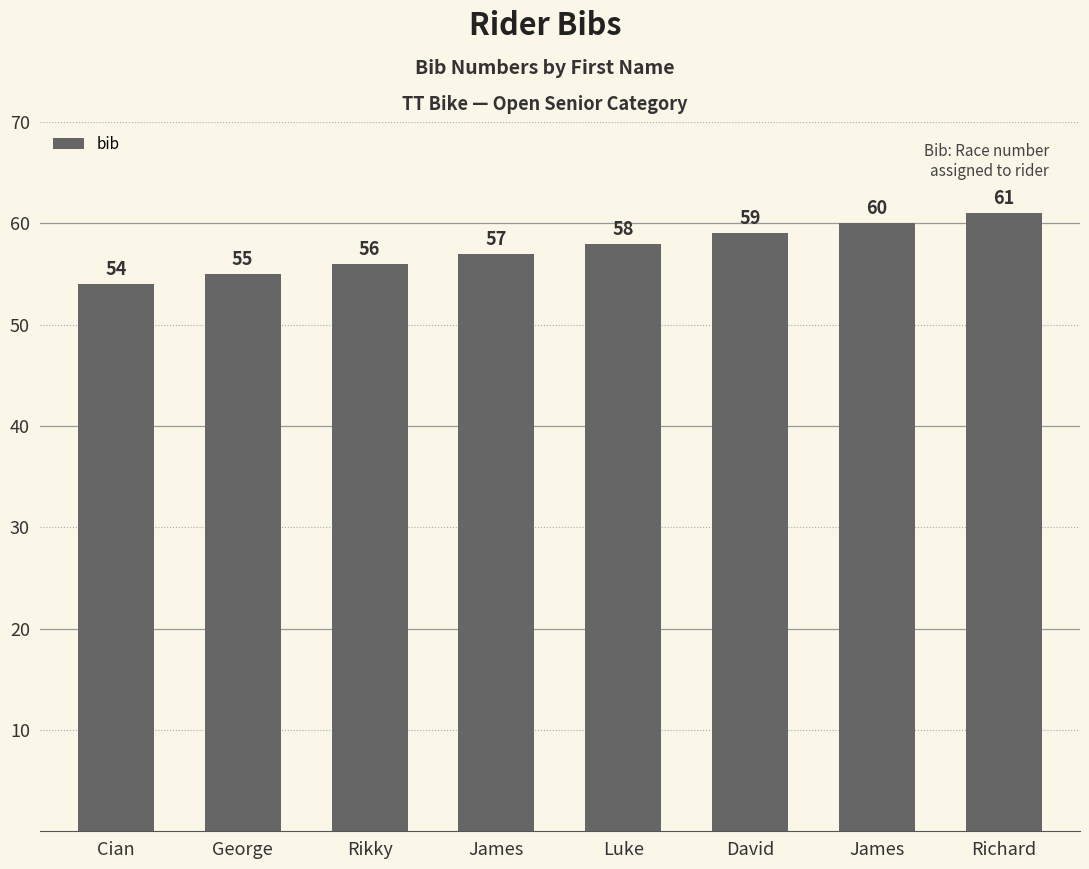

Count the values in the range 56 to 60.

5